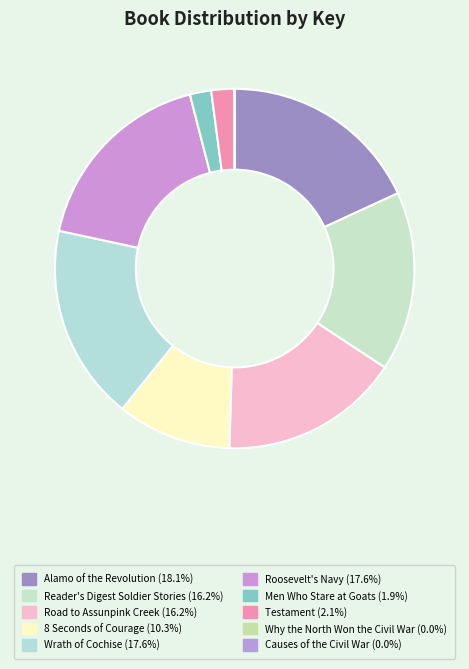

True or false: Roosevelt's Navy accounts for 24% of the total.

False